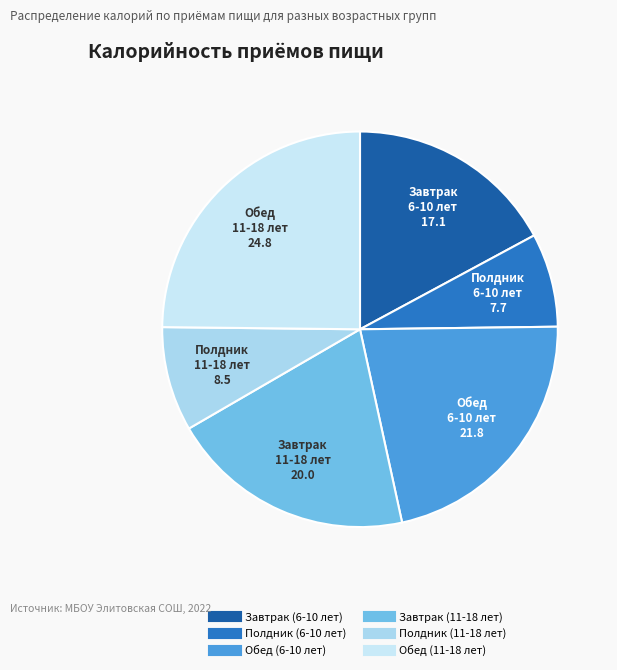

To the nearest percent, what portion does Обед (6-10 лет) represent?

22%